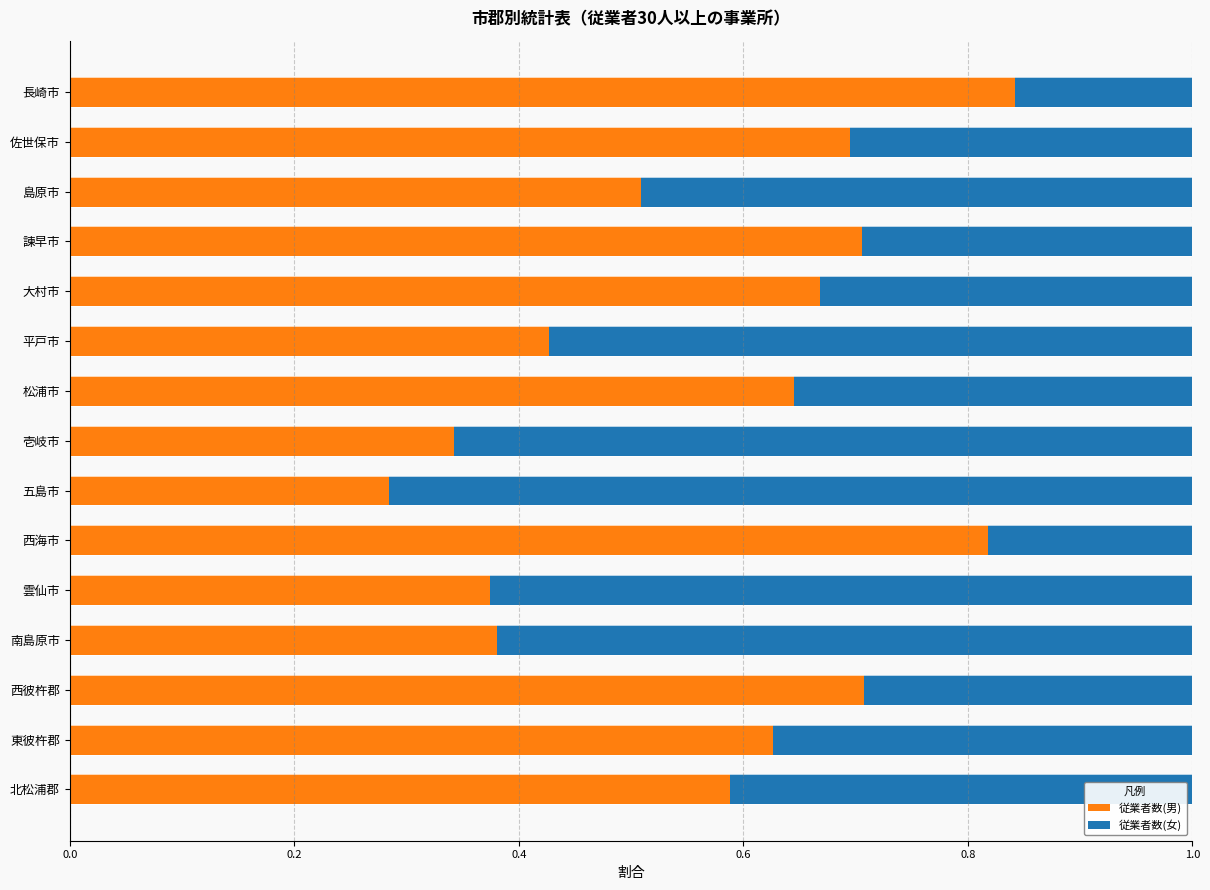

Count the 従業者数(男) values in the range 0 to 1.

15